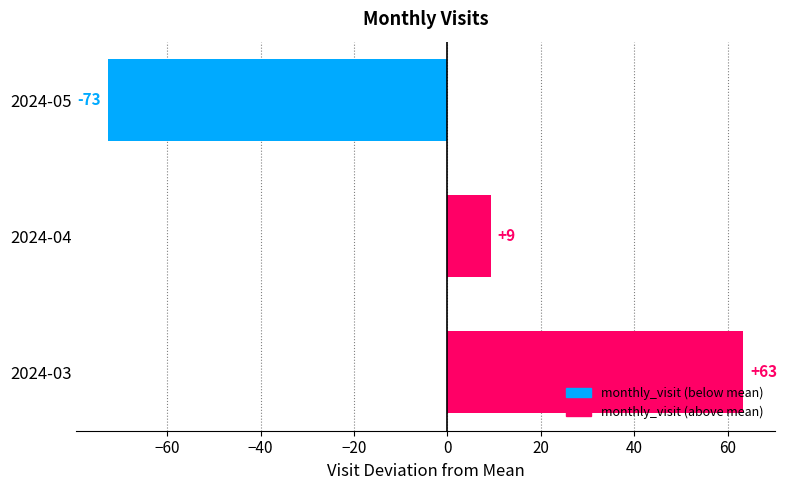

Does the chart contain any negative values?

Yes